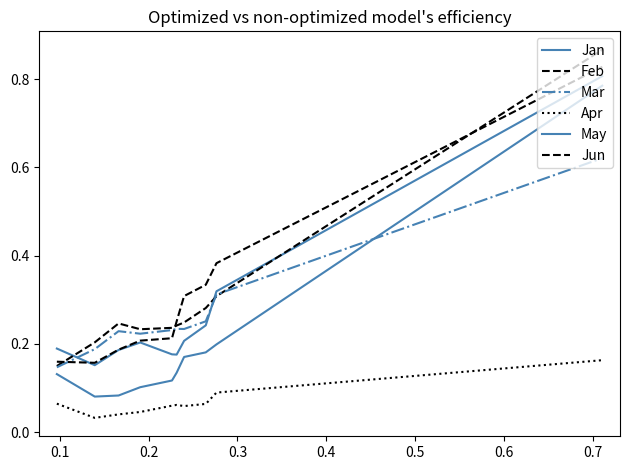

Which series has the largest range (max minus min)?

Feb